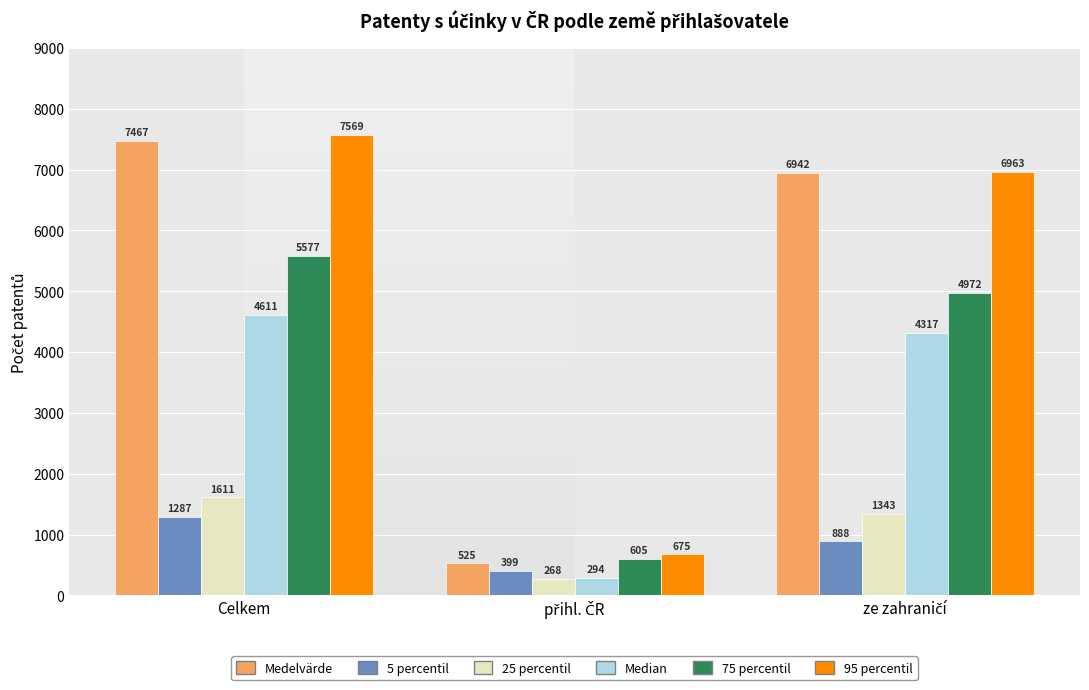

At which category is the sum across all series the highest?

Celkem